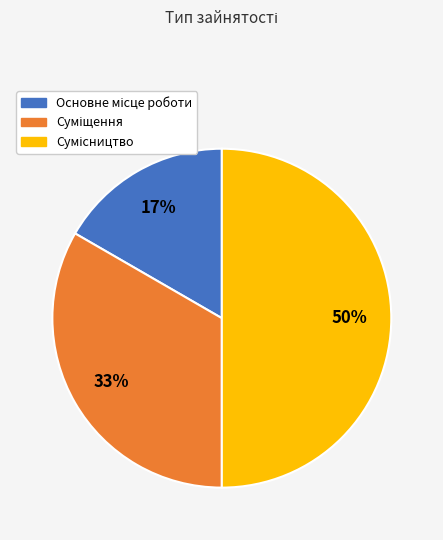

How many segments does this pie chart have?

3